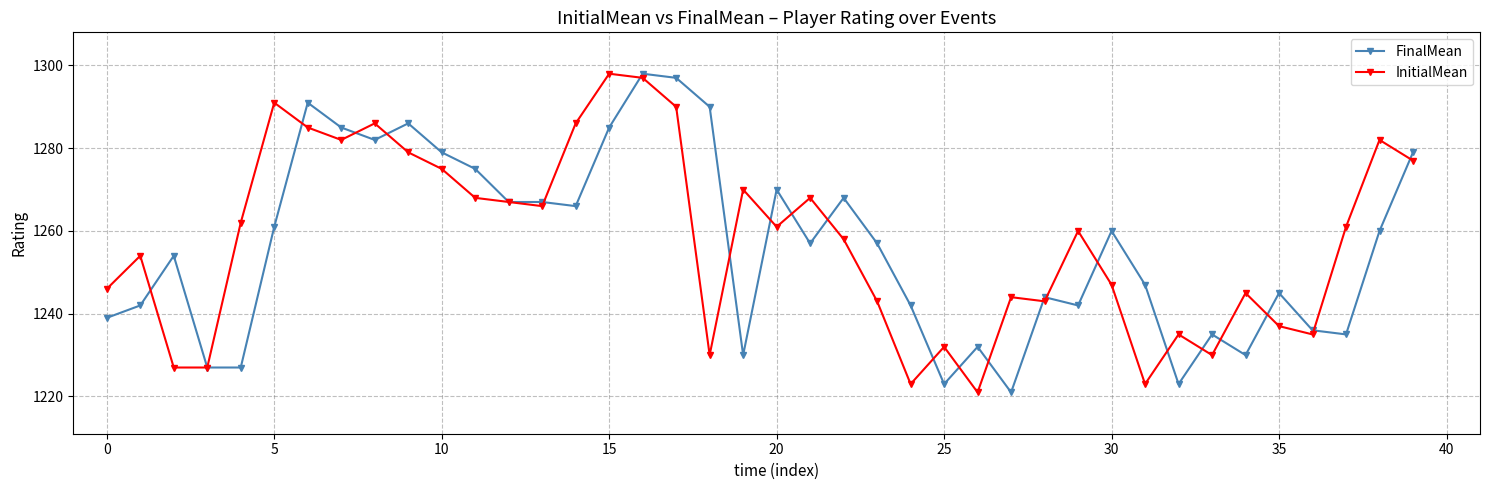

What is the difference between the maximum and second lowest values in the InitialMean series?

75